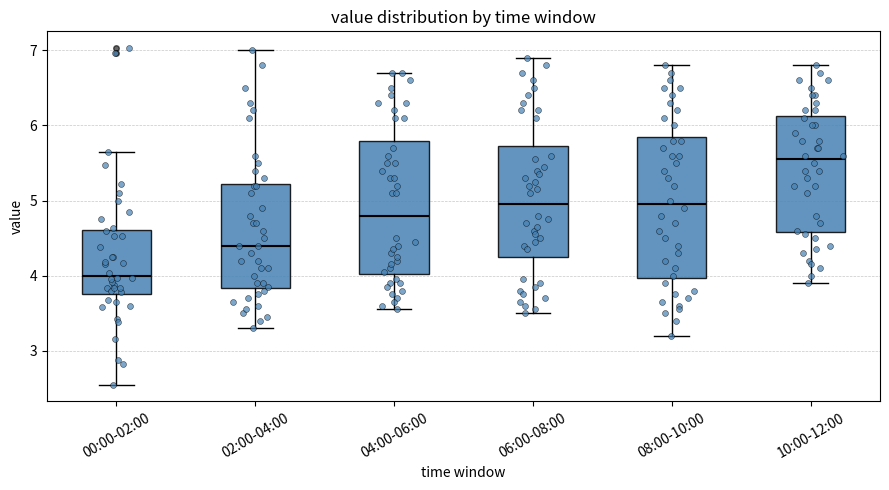

Which box's median line is the lowest?

00:00-02:00